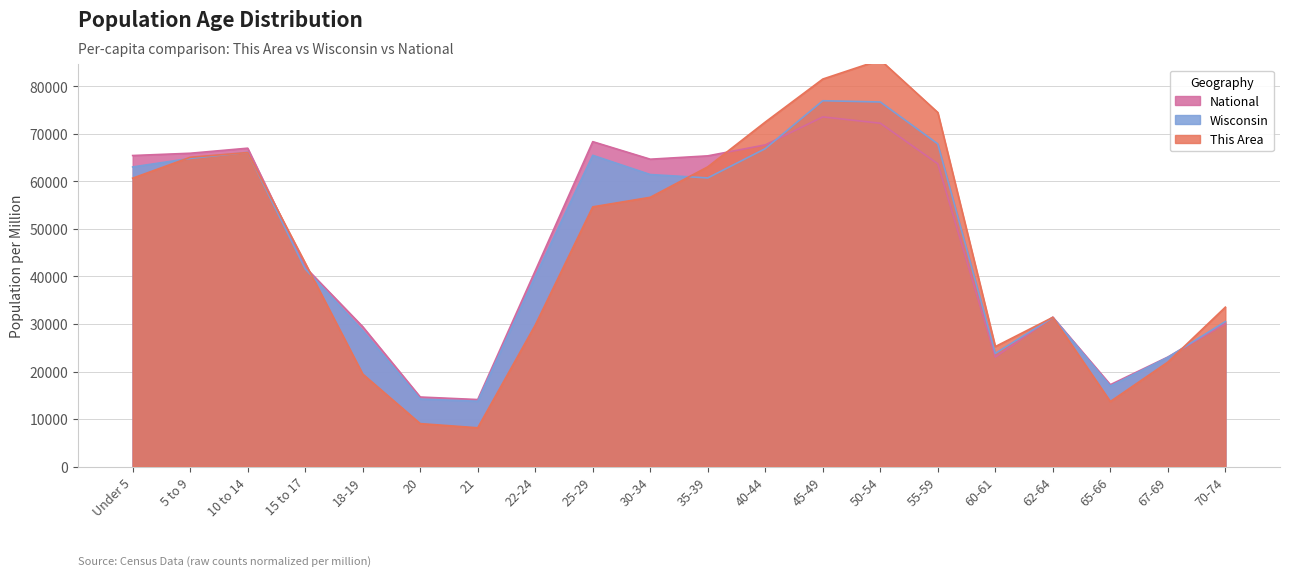

What is the approximate value of National at 18-19?

29429.1